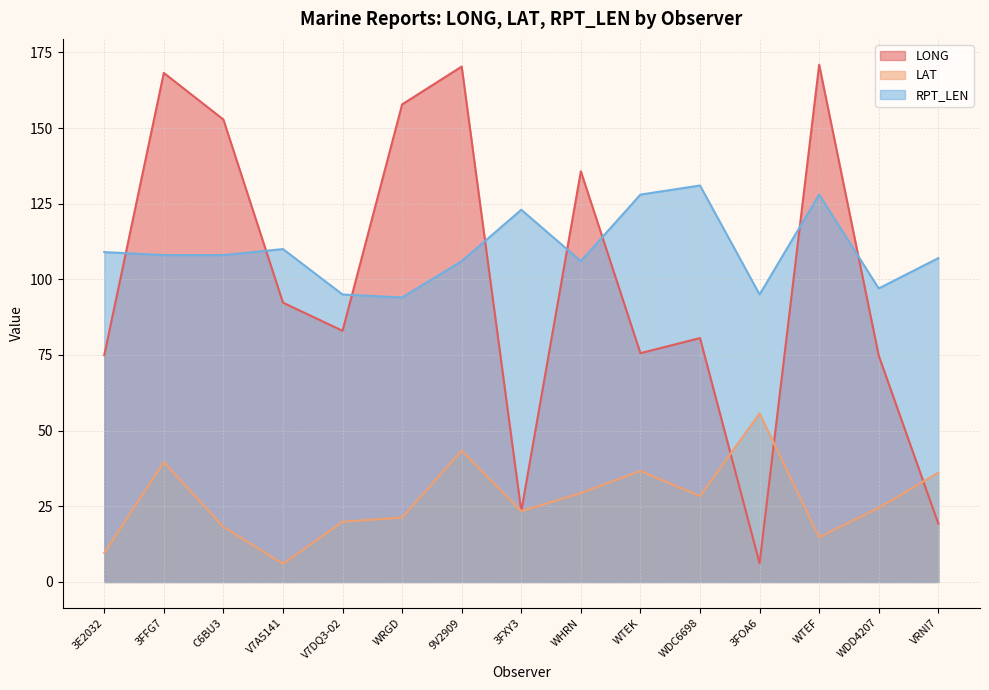

After their last crossing, which series has the higher values: RPT_LEN or LONG?

RPT_LEN